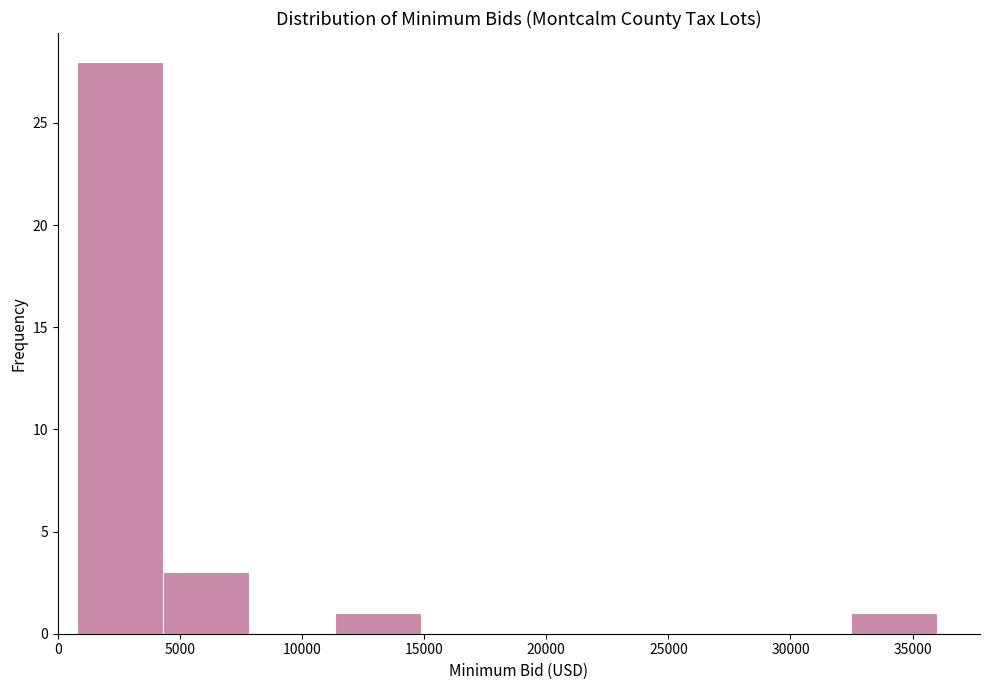

Reading left to right, list every bar in this chart as the range it spans on the x-axis followed by its height. Neither the bar edges nor the heights are printed on the chart, so give them approximately, as read against the axes.

1000 to 4500: 28
4500 to 8000: 3
8000 to 11500: 0
11500 to 15000: 1
15000 to 18500: 0
18500 to 22000: 0
22000 to 25500: 0
25500 to 29000: 0
29000 to 32500: 0
32500 to 36000: 1